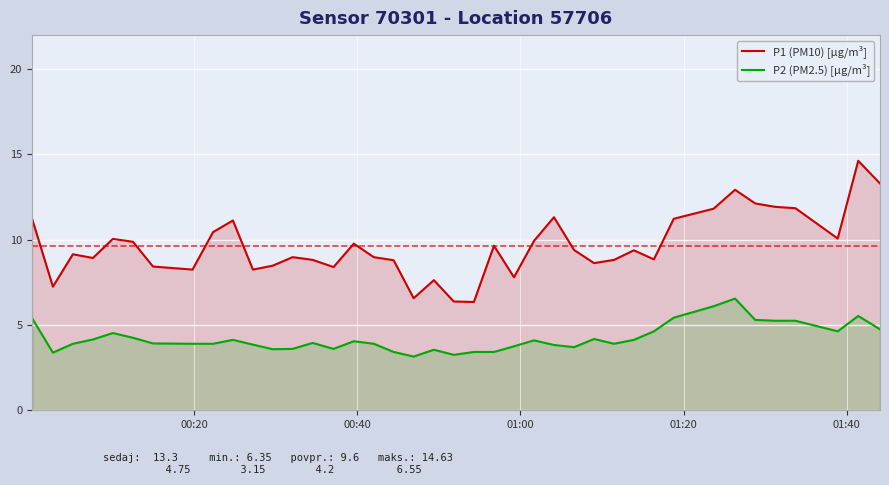

What is the average value of the P1 (PM10) [µg/m³] series?

9.6